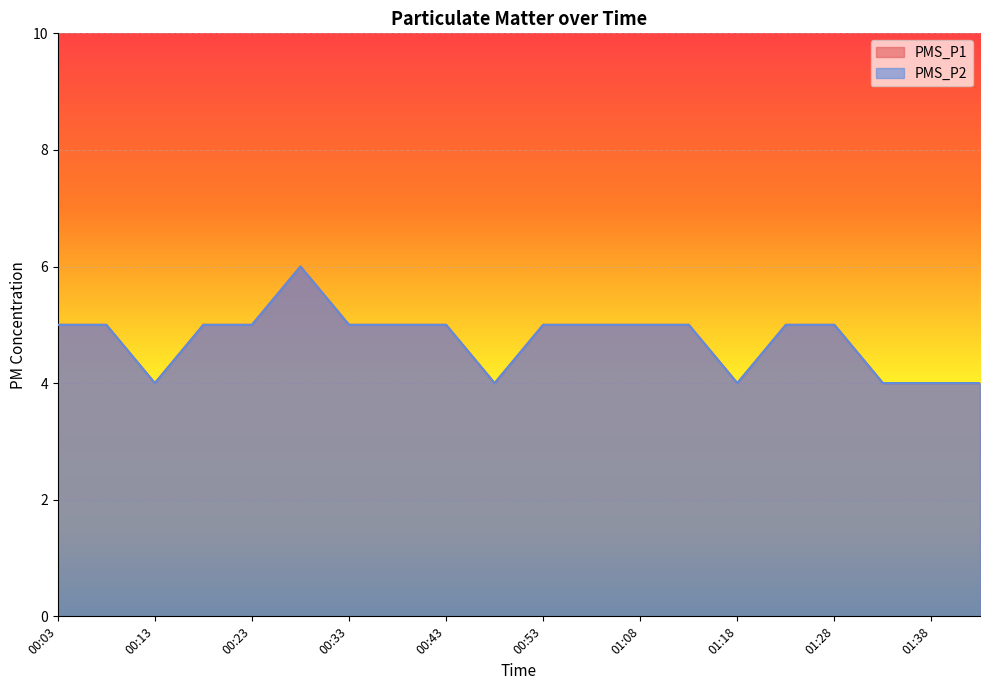

Which series has the largest total across all categories?

PMS_P1